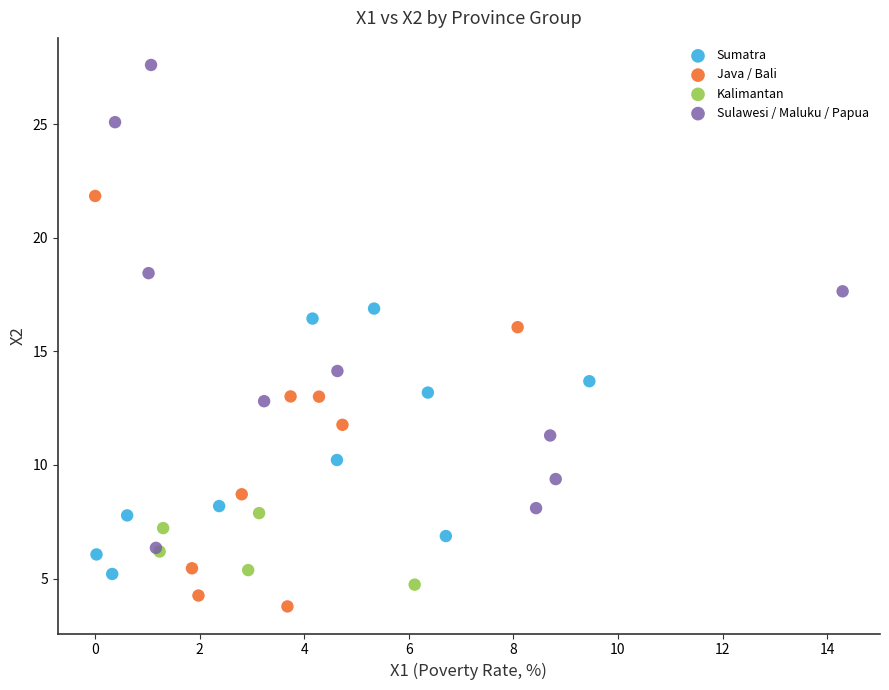

What are all the series names shown in the legend?

Sumatra, Java / Bali, Kalimantan, Sulawesi / Maluku / Papua